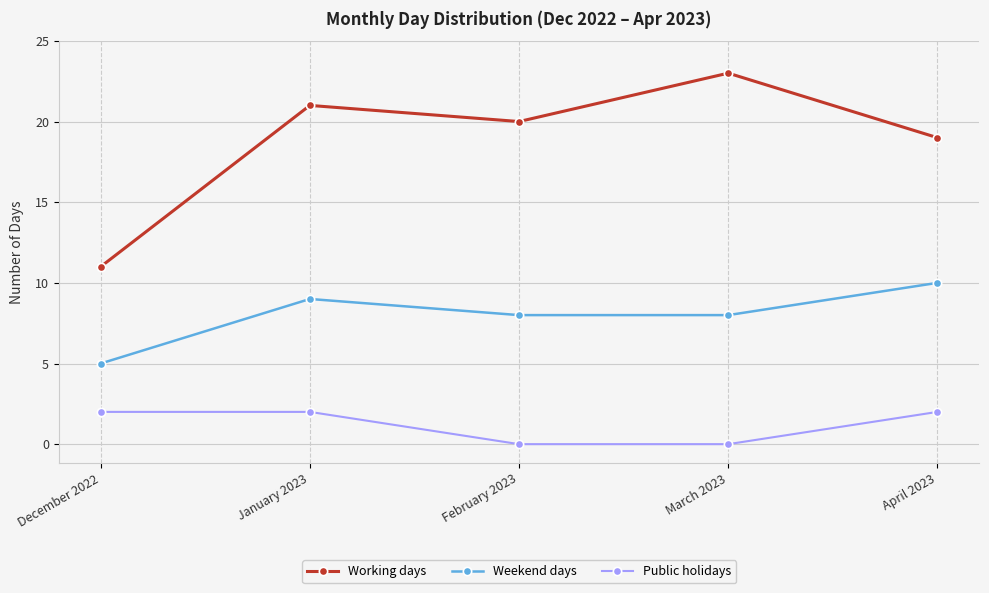

Which series has the largest total across all categories?

Working days